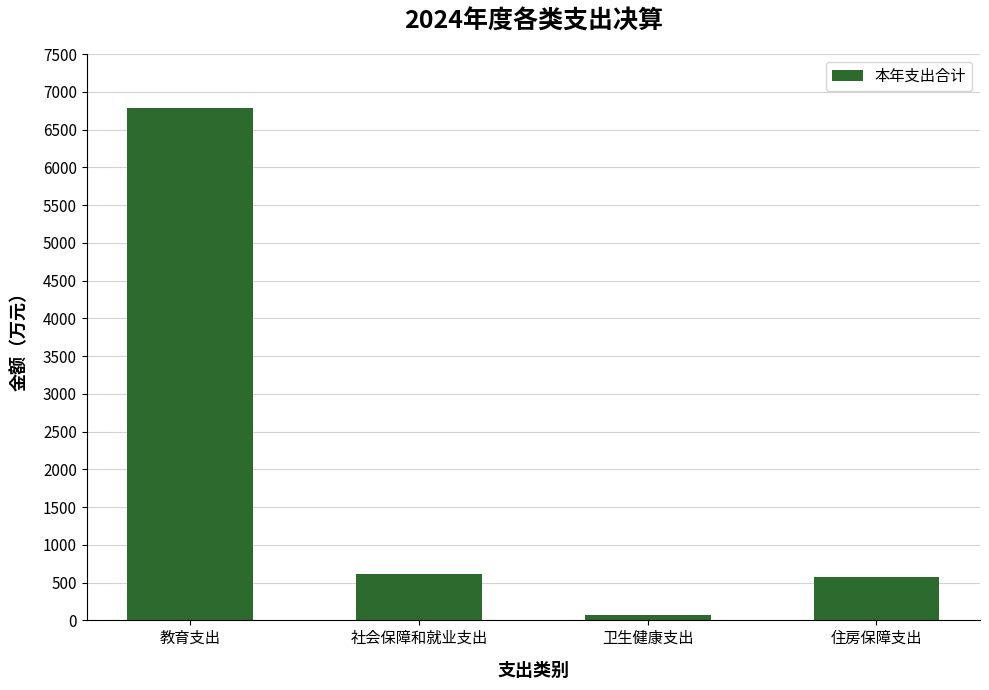

What is the label of the 3rd bar from the right?

社会保障和就业支出